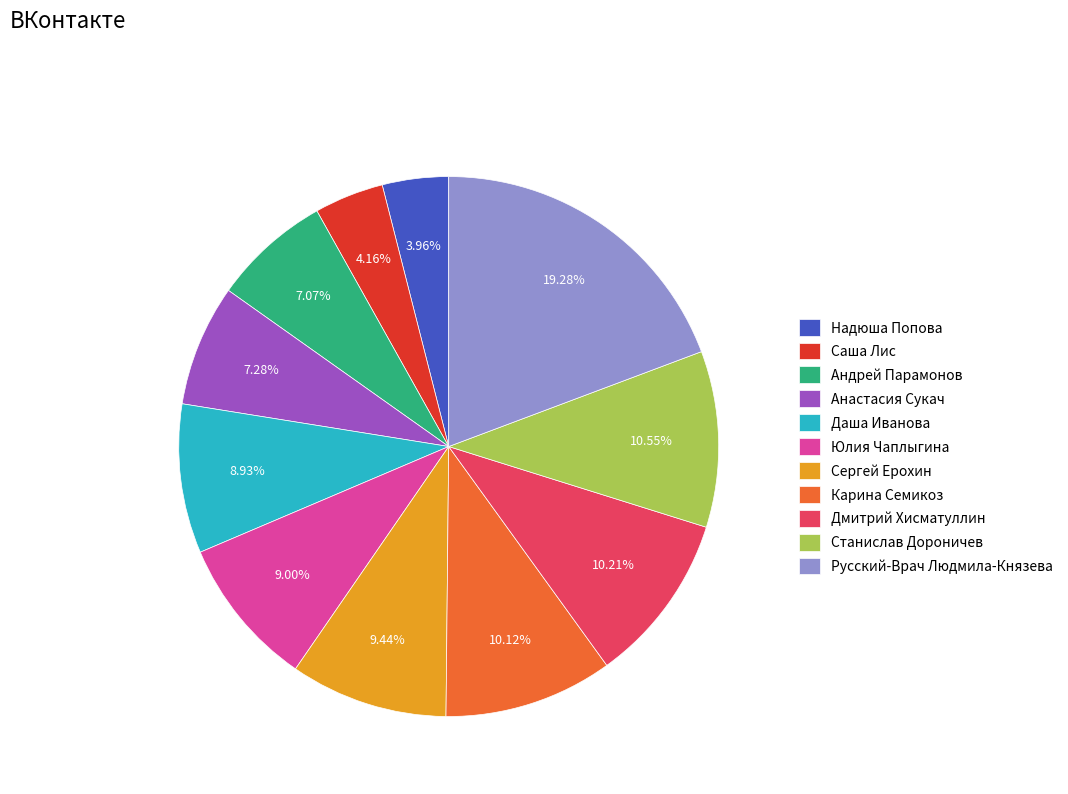

How much of the chart is everything except Карина Семикоз?

89.9%